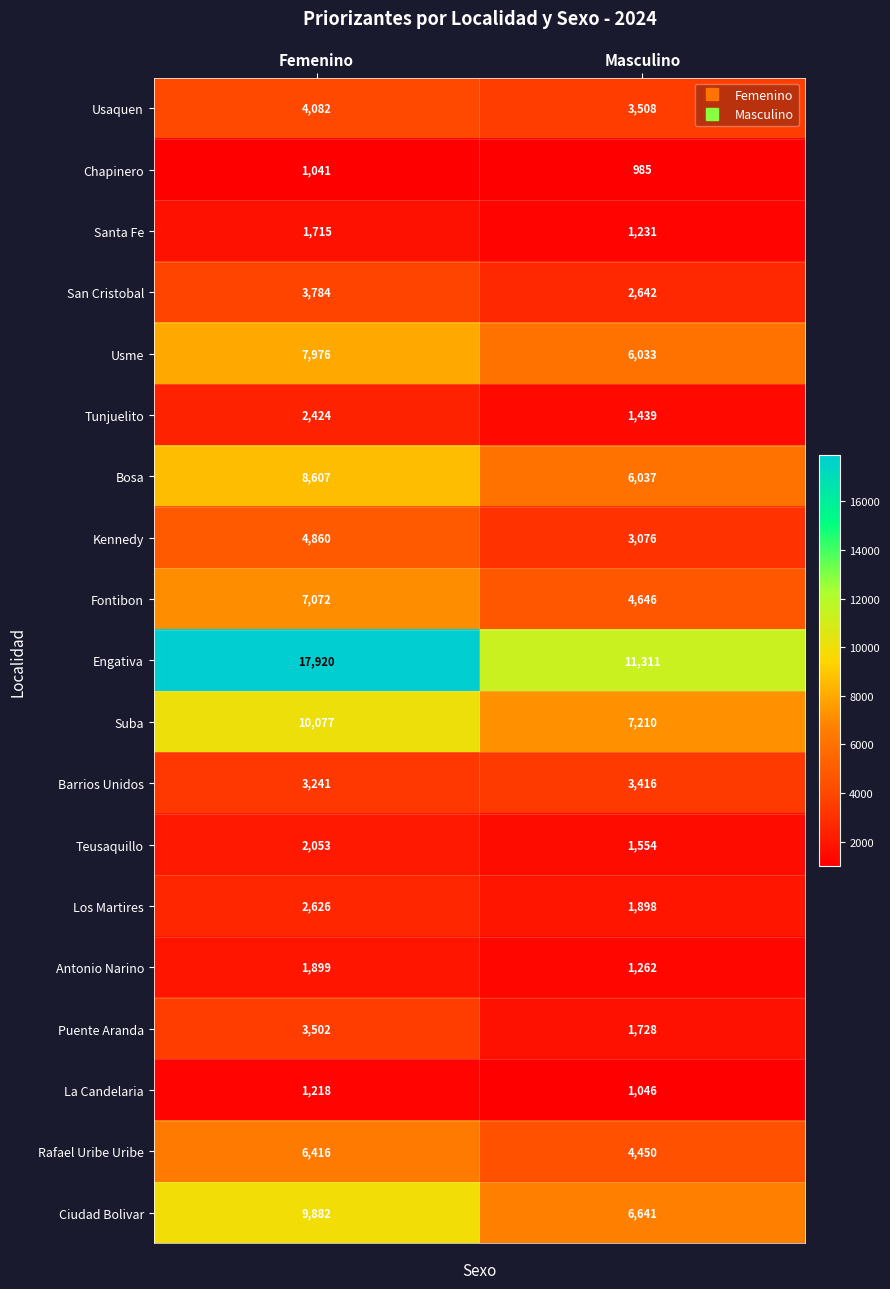

Rank the series by their maximum value, from highest to lowest.

Engativa, Suba, Ciudad Bolivar, Bosa, Usme, Fontibon, Rafael Uribe Uribe, Kennedy, Usaquen, San Cristobal, Puente Aranda, Barrios Unidos, Los Martires, Tunjuelito, Teusaquillo, Antonio Narino, Santa Fe, La Candelaria, Chapinero